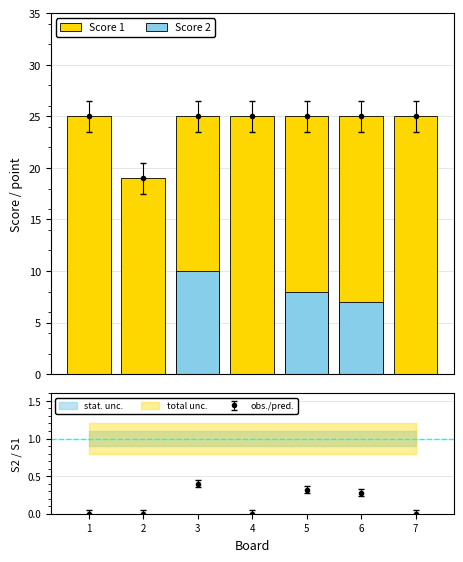

Which has a higher value, 7 or 2?

7